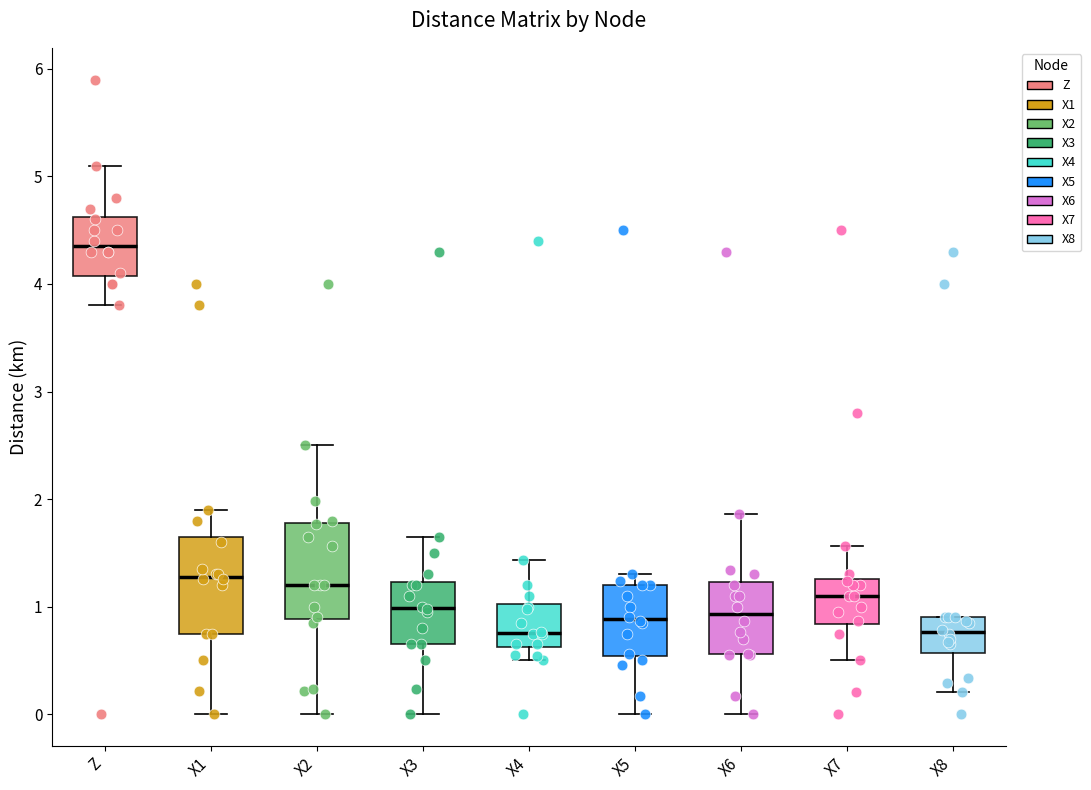

Where does the lower whisker of the box for X7 end on the y-axis? The values are not printed on the chart, so give them approximately, as read against the axis.

0.5